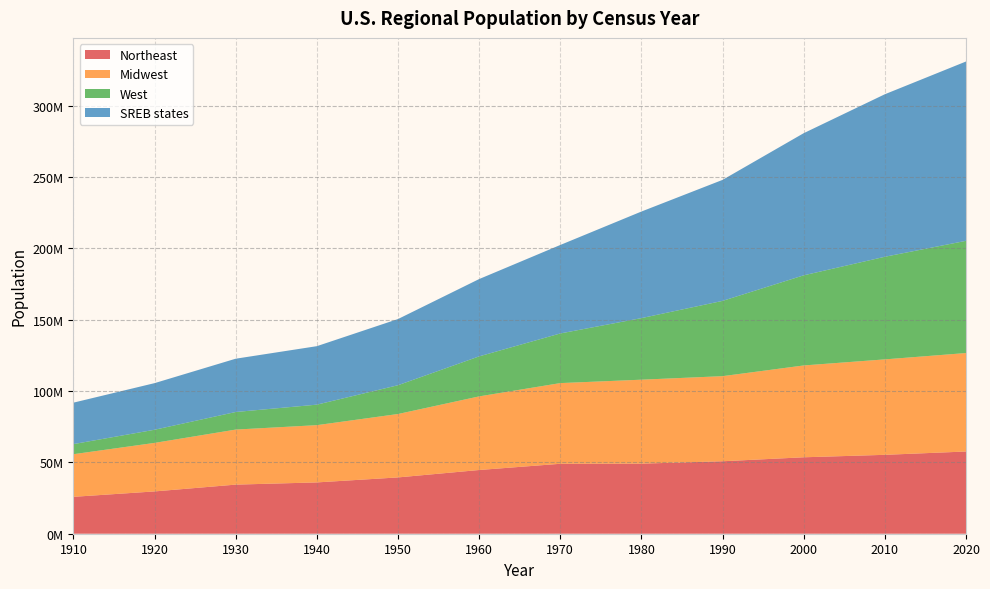

Reading left to right, list all the values displayed in this chart.

Northeast: 1910=25868573	1920=29662053	1930=34427091	1940=35976777	1950=39477986	1960=44677819	1970=49040703	1980=49135283	1990=50809229	2000=53594378	2010=55317240	2020=57648192
Midwest: 1910=29888542	1920=34019792	1930=38594100	1940=40143332	1950=44460762	1960=51619139	1970=56571663	1980=58865670	1990=59668632	2000=64392776	2010=66927001	2020=69037891
West: 1910=7082086	1920=9213920	1930=12323836	1940=14379119	1950=20189962	1960=28053104	1970=34804193	1980=43172490	1990=52786082	2000=63197932	2010=71945553	2020=78679952
SREB states: 1910=29058261	1920=32688232	1930=37370764	1940=41002810	1950=46394910	1960=54209157	1970=62038857	1980=74734029	1990=84839030	2000=99664761	2010=113954021	2020=125742399